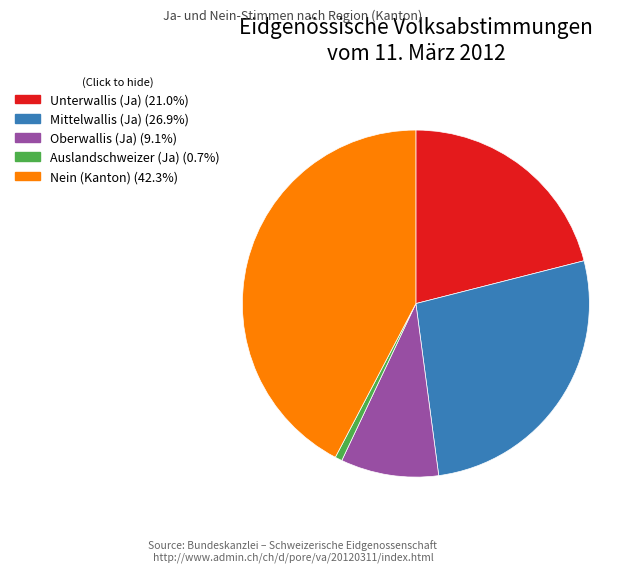

The Mittelwallis slice represents 27% of the pie. True or false?

True